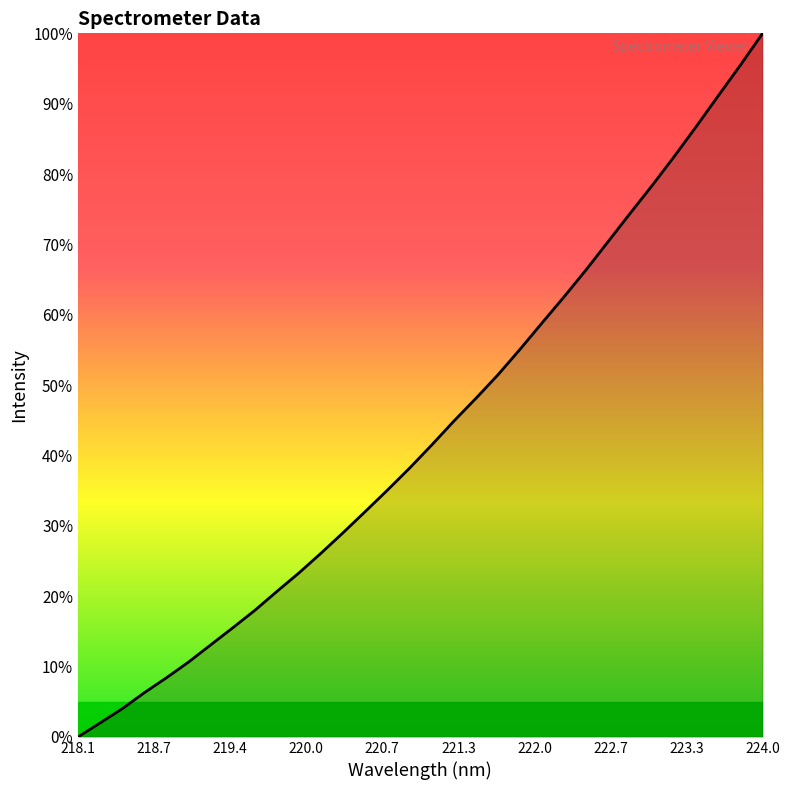

What is the maximum value shown in the chart?

100.0